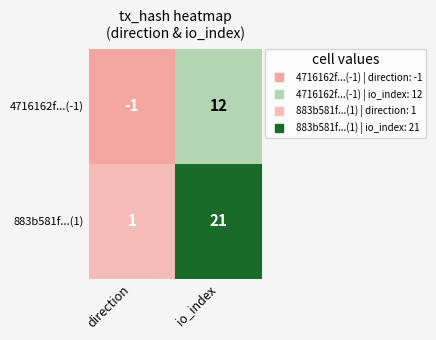

Between direction and io_index, which series saw the biggest shift?

883b581f...(1)